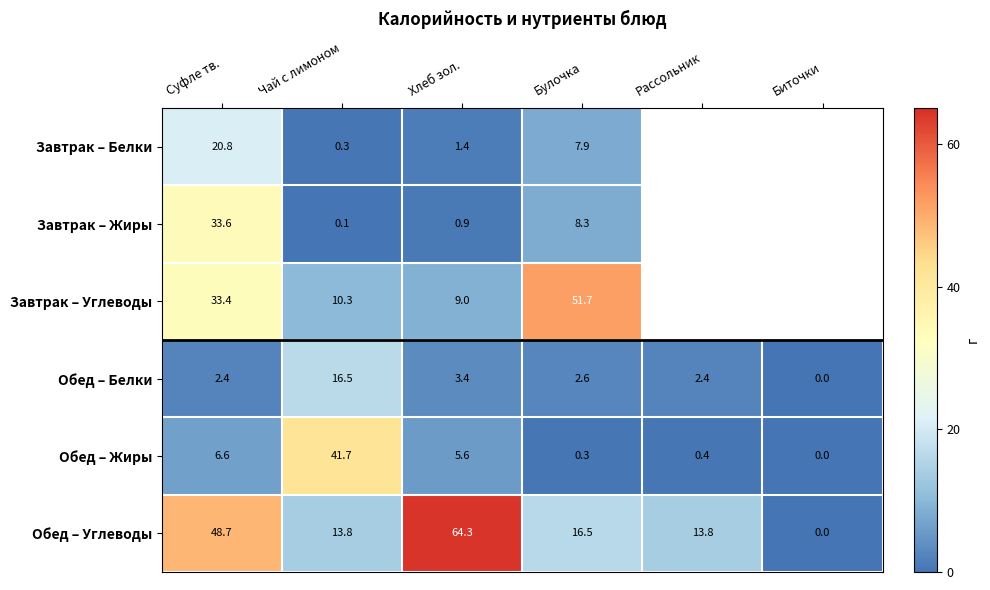

At which label does Обед – Углеводы first exceed 16?

Суфле тв.